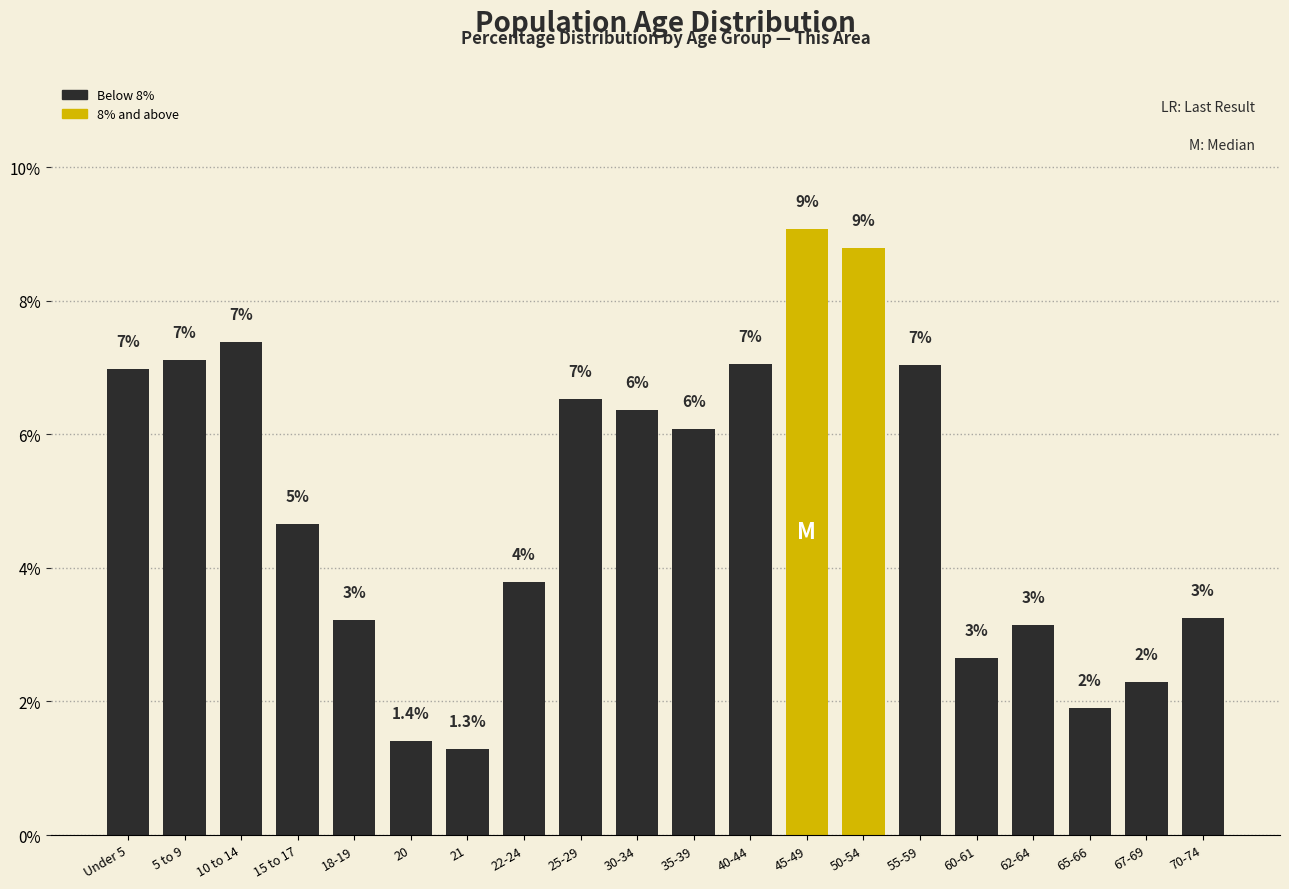

How many bars are there in total?

20